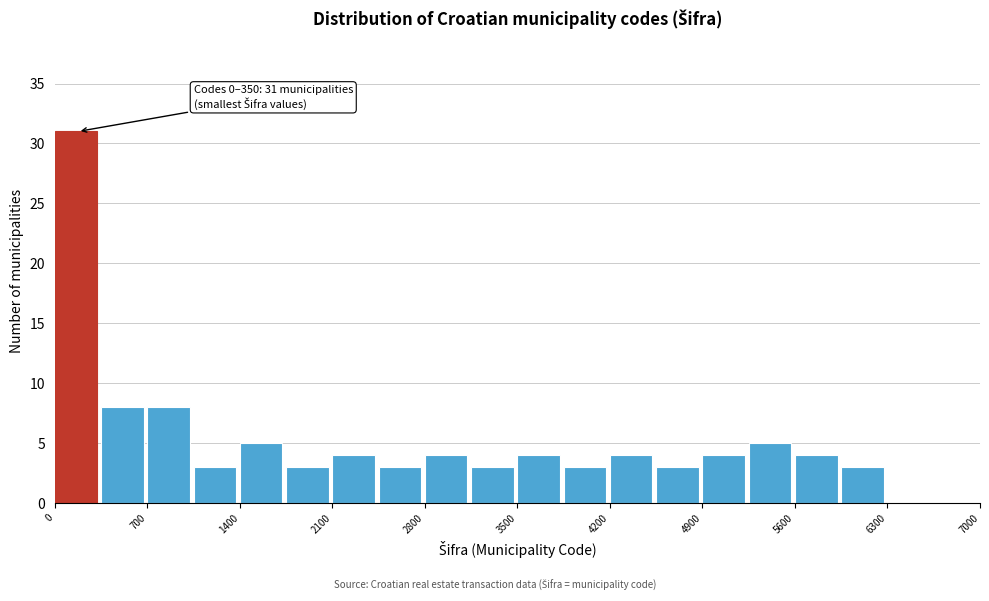

Read against the x-axis, roughly where is the centre of the tallest bar?

200